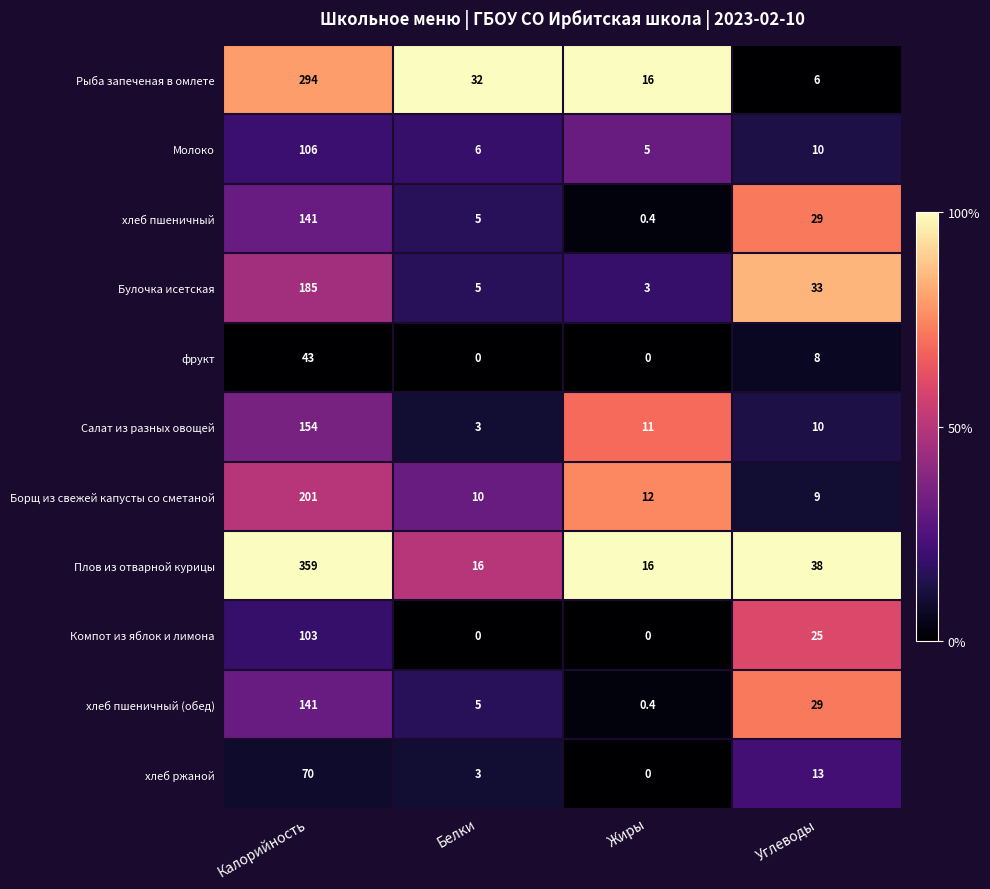

Rank the categories by Булочка исетская value from lowest to highest.

Жиры, Белки, Углеводы, Калорийность